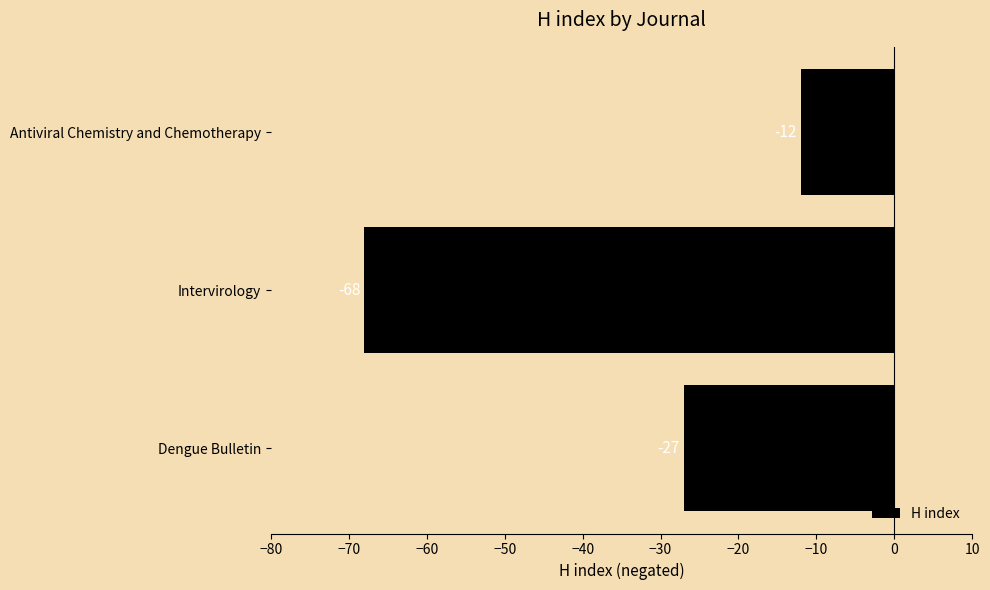

True or false: the data shows -12 at Antiviral Chemistry and Chemotherapy.

True